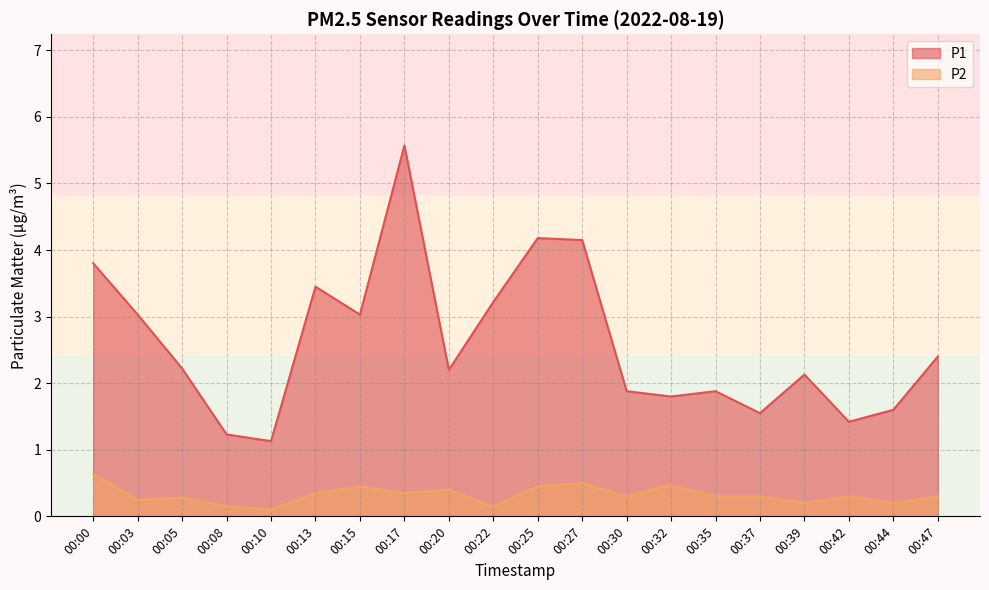

Which series has the widest spread of values?

P1